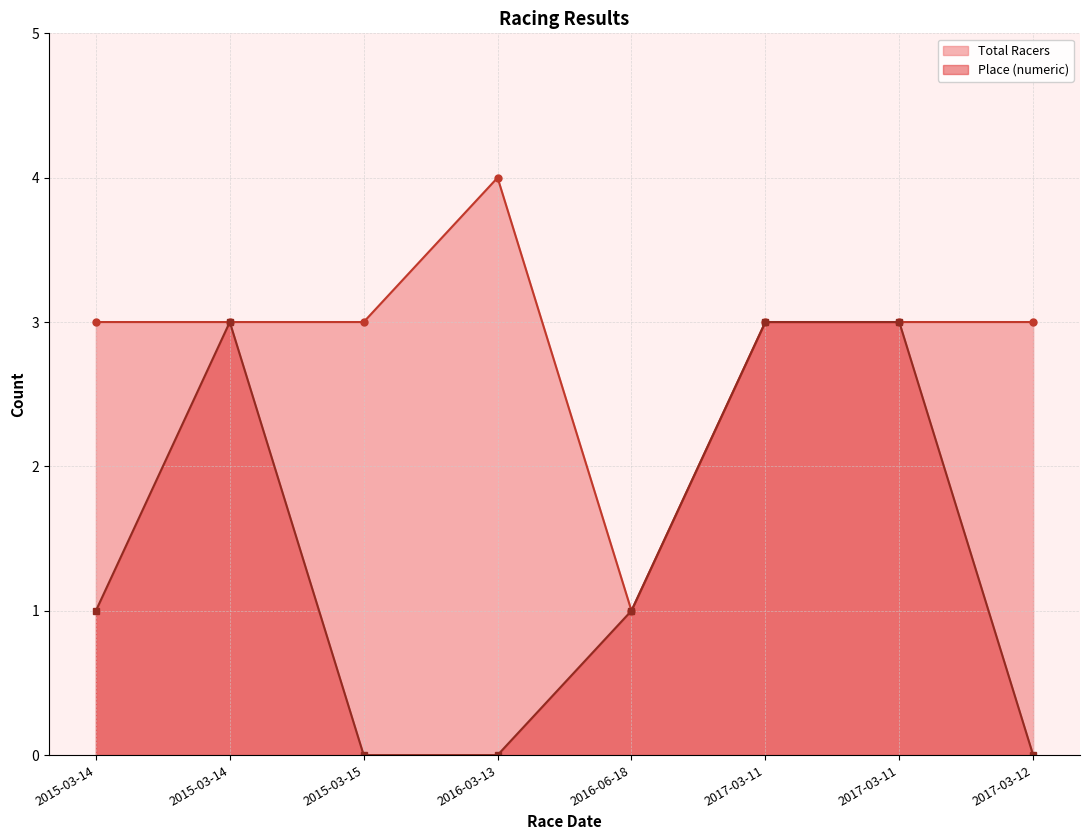

The chart shows a value of 1 at 2016-06-18. True or false?

False